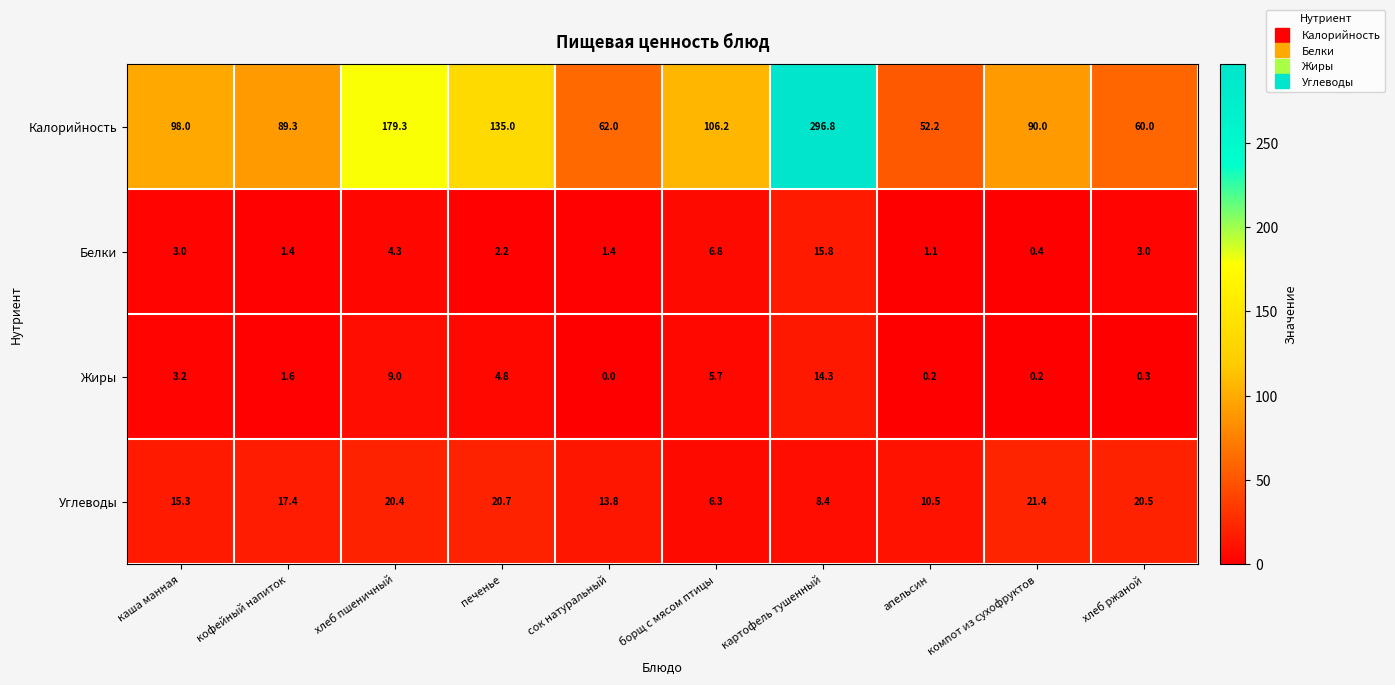

Is it true that Калорийность equals 179.3 at хлеб пшеничный?

True